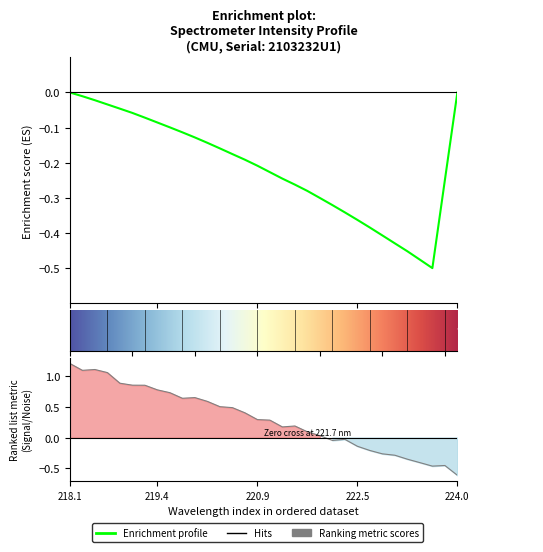

What is the difference between the maximum and minimum values?

1.8